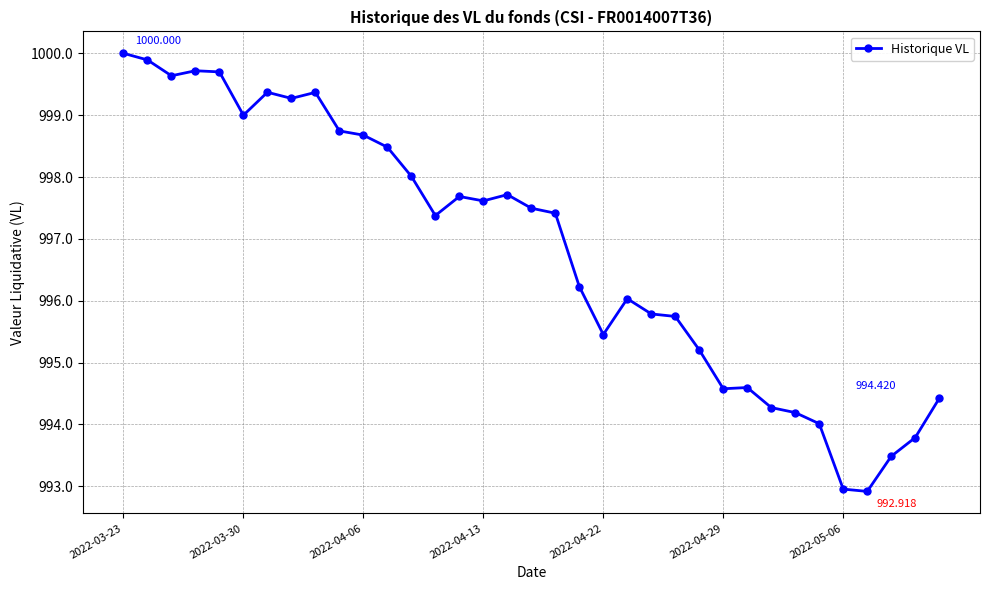

True or false: there are more than 1 points higher than both neighbors.

True